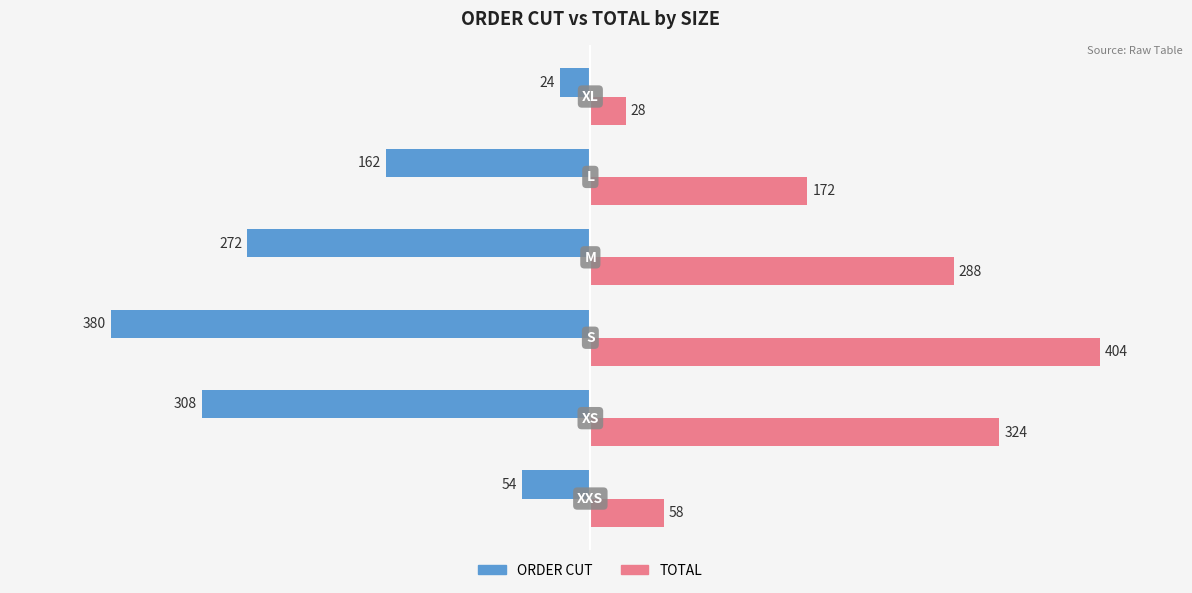

Which series has the largest total across all categories?

TOTAL